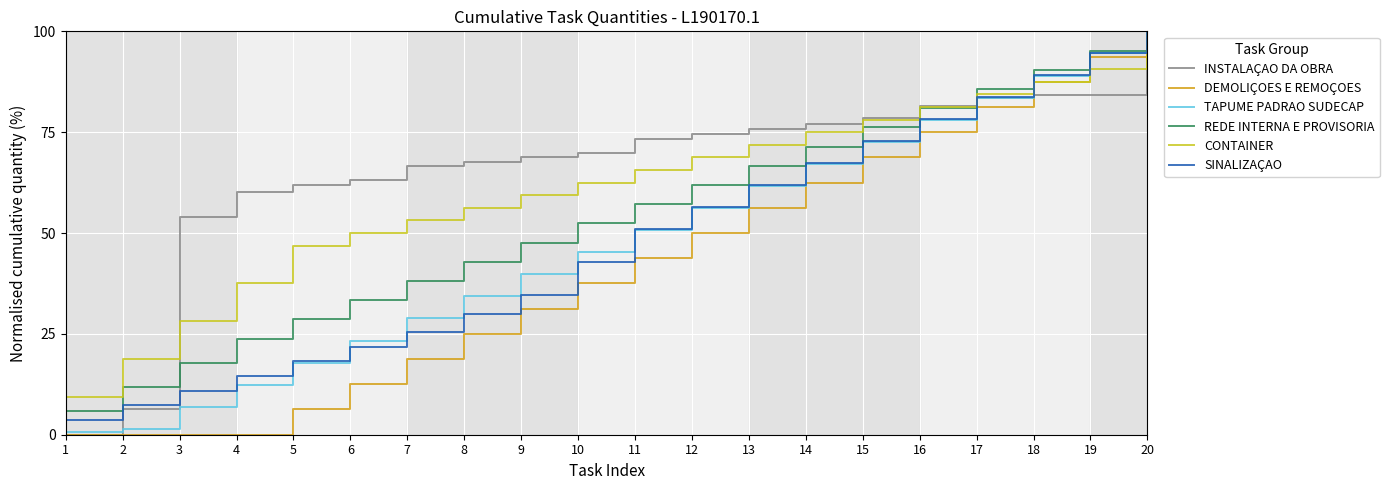

How many values in the INSTALAÇAO DA OBRA series exceed 73?

10